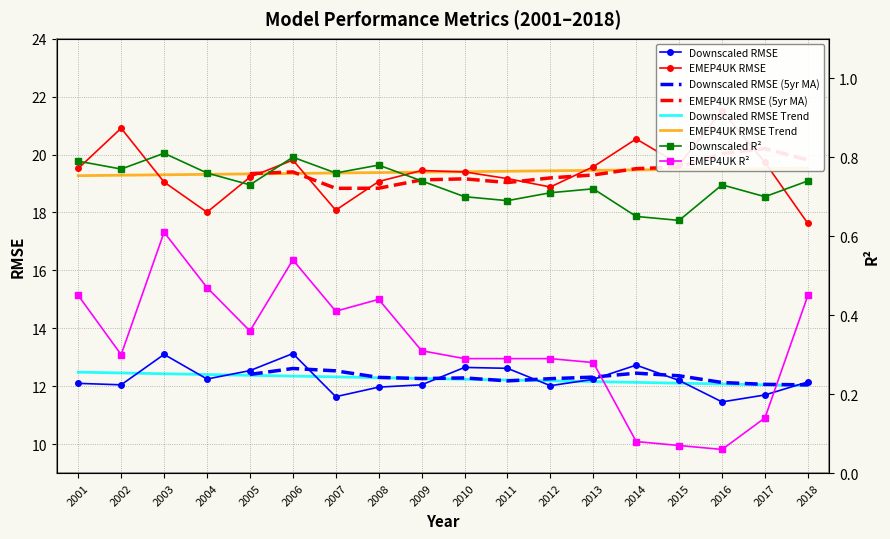

At 2014, list the series in order from largest to smallest.

EMEP4UK RMSE, Downscaled RMSE, Downscaled R2, EMEP4UK R2